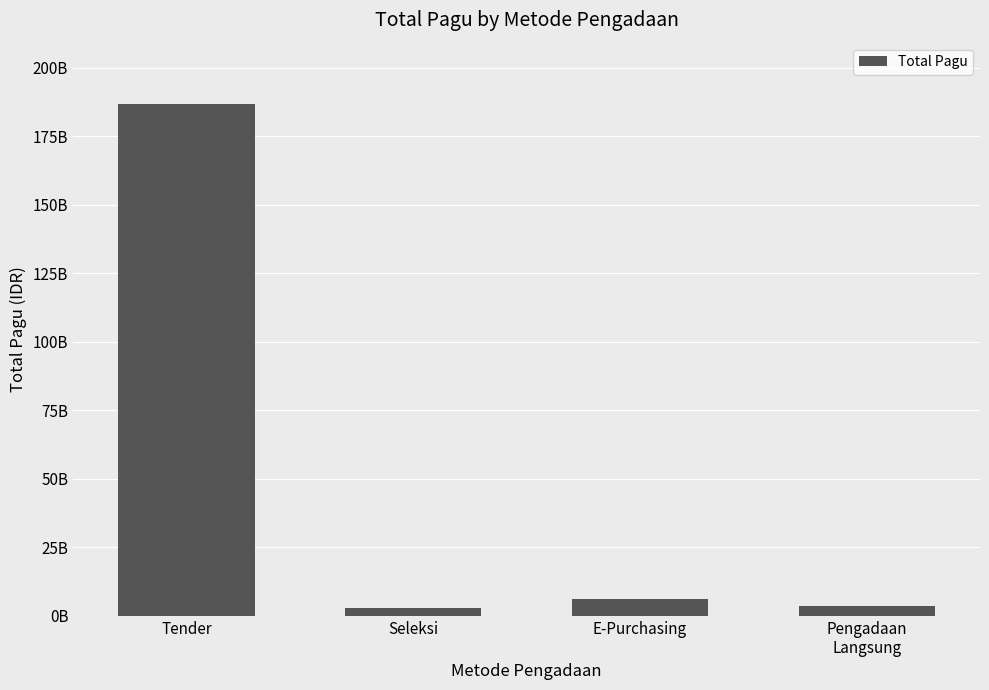

Which has a higher value, Tender or E-Purchasing?

Tender